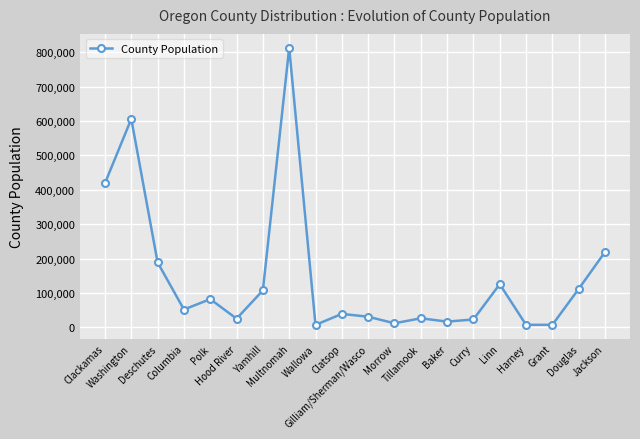

True or false: there are more than 2 points higher than both neighbors.

True